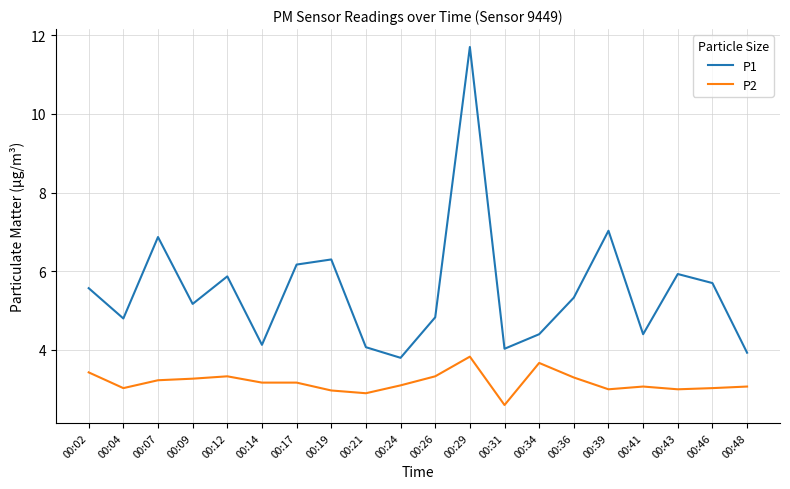

What are all the series names shown in the legend?

P1, P2